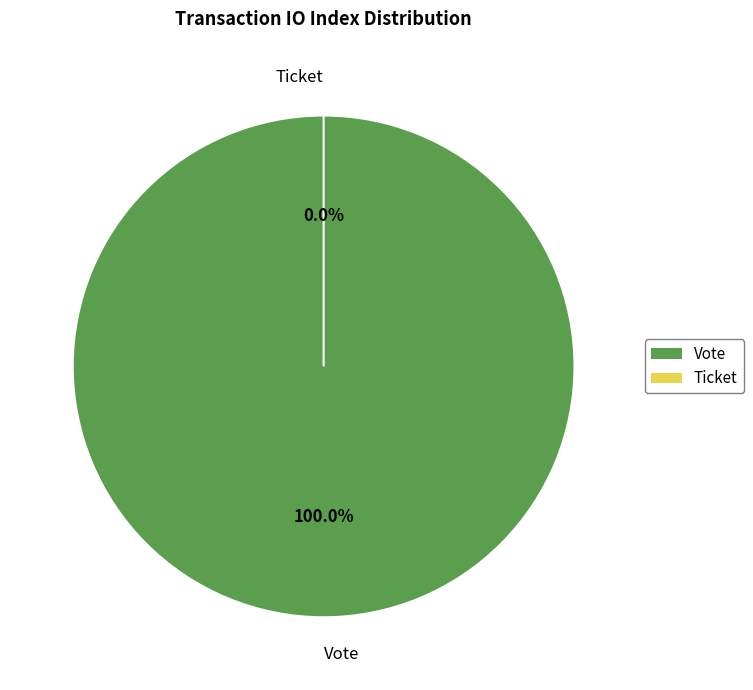

Between Ticket and Vote, which is larger?

Vote